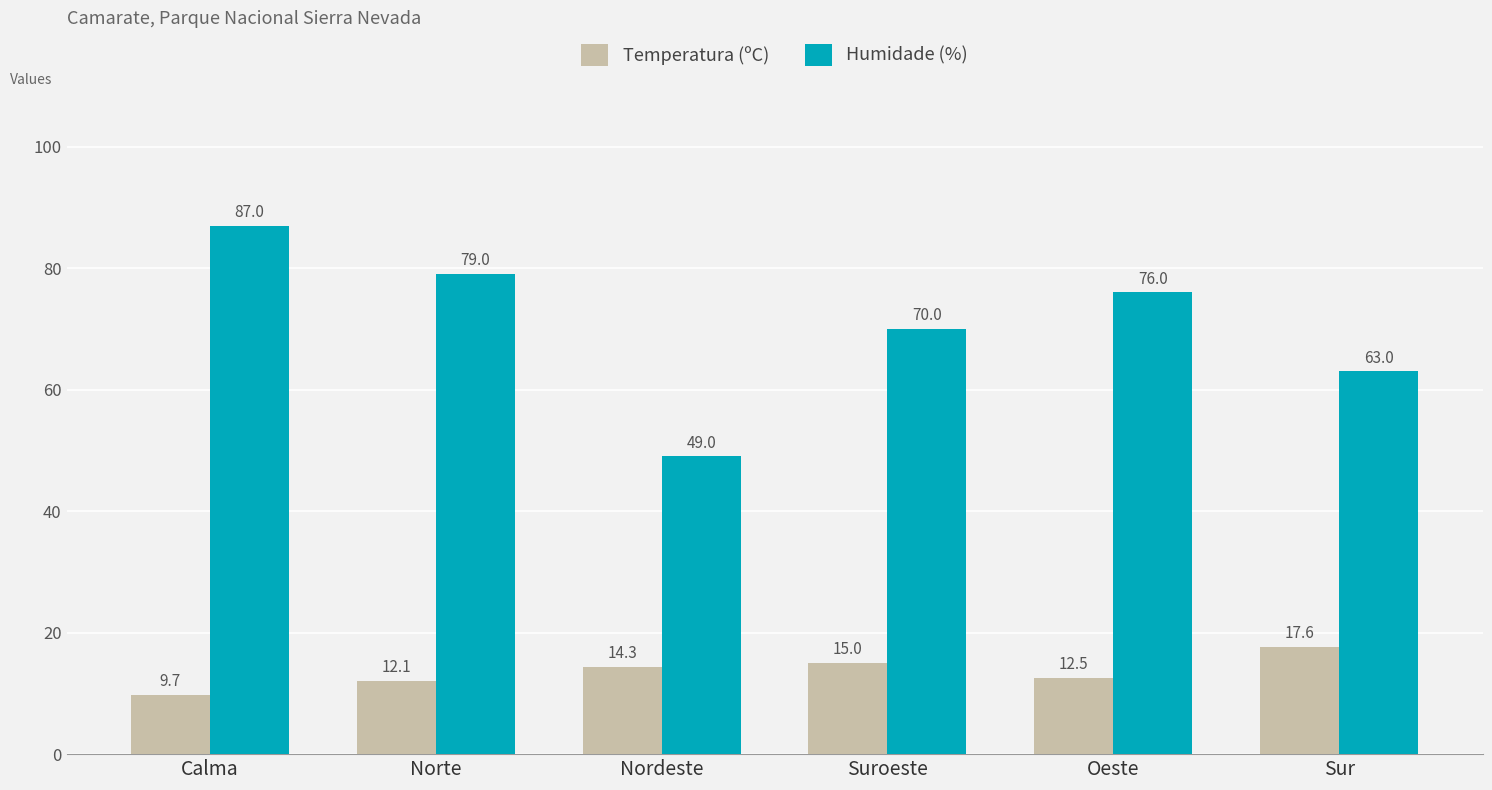

Is the value of Humidade (%) at Oeste greater than the value of Temperatura (ºC) at Sur?

Yes